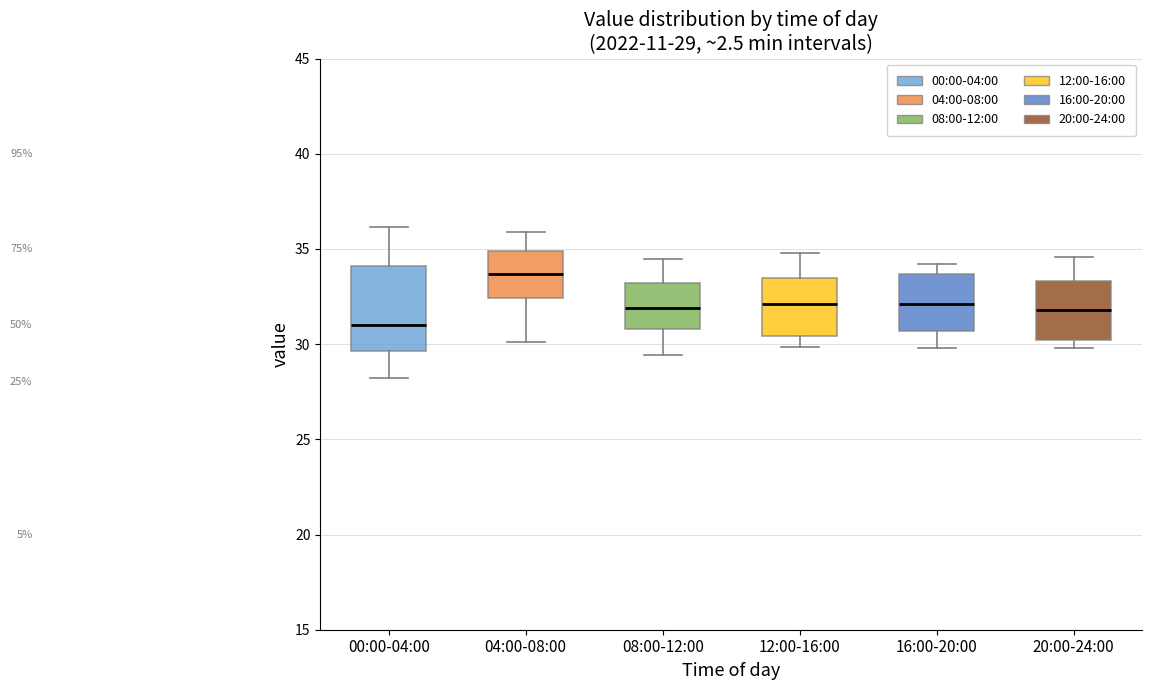

Which box's median line is the highest?

04:00-08:00